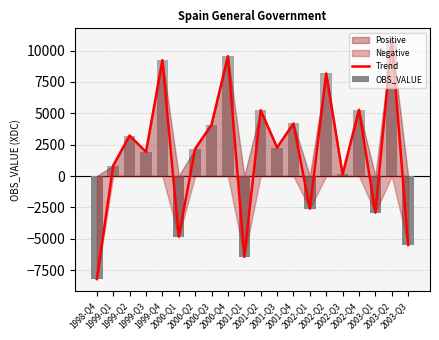

What value does the OBS_VALUE series have at 2000-Q2?

2174